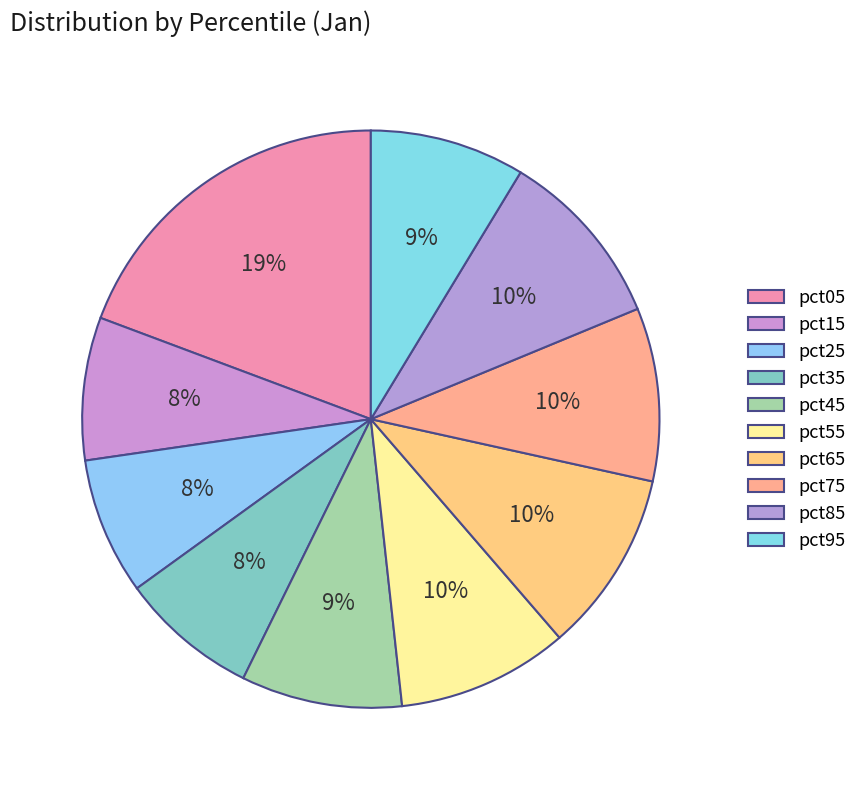

To the nearest percent, what is the combined percentage of pct85 and pct45?

19%